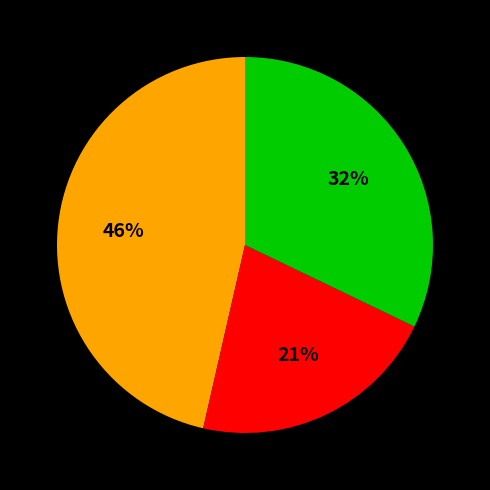

Count the number of slices in the pie.

3